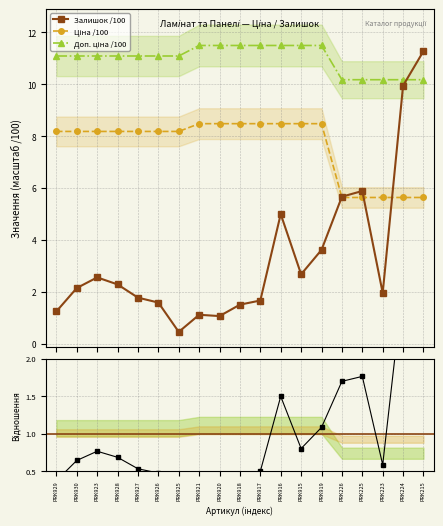

What is the lowest value of the Залишок /100 series?

0.5